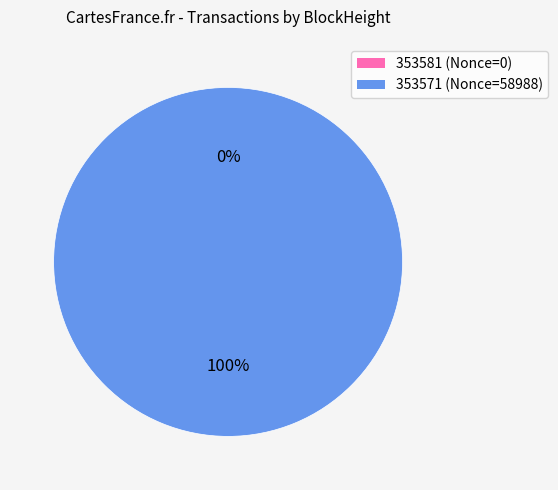

How many segments does this pie chart have?

2